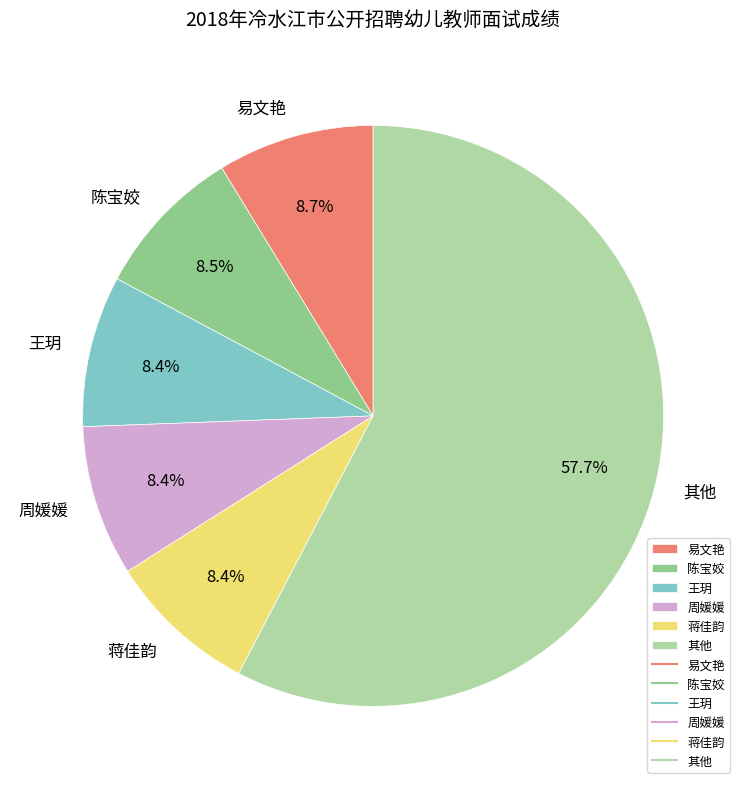

How much of the chart is everything except 蒋佳韵?

91.6%